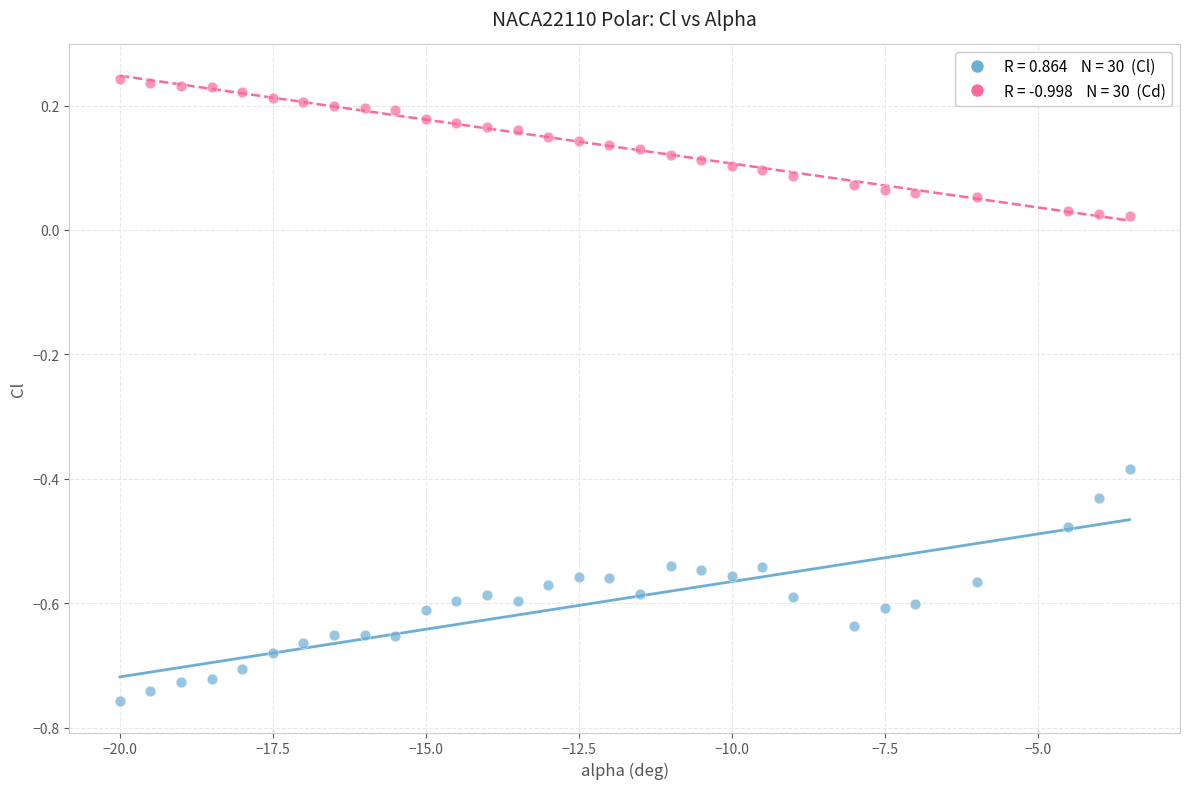

Across all data points, what is the range of Y values (max minus min)?

1.0